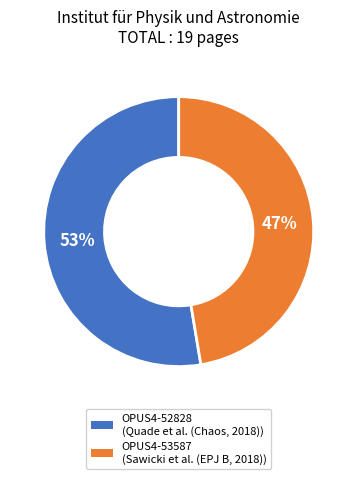

Do OPUS4-53587 and OPUS4-52828 together represent more than half of the pie?

Yes